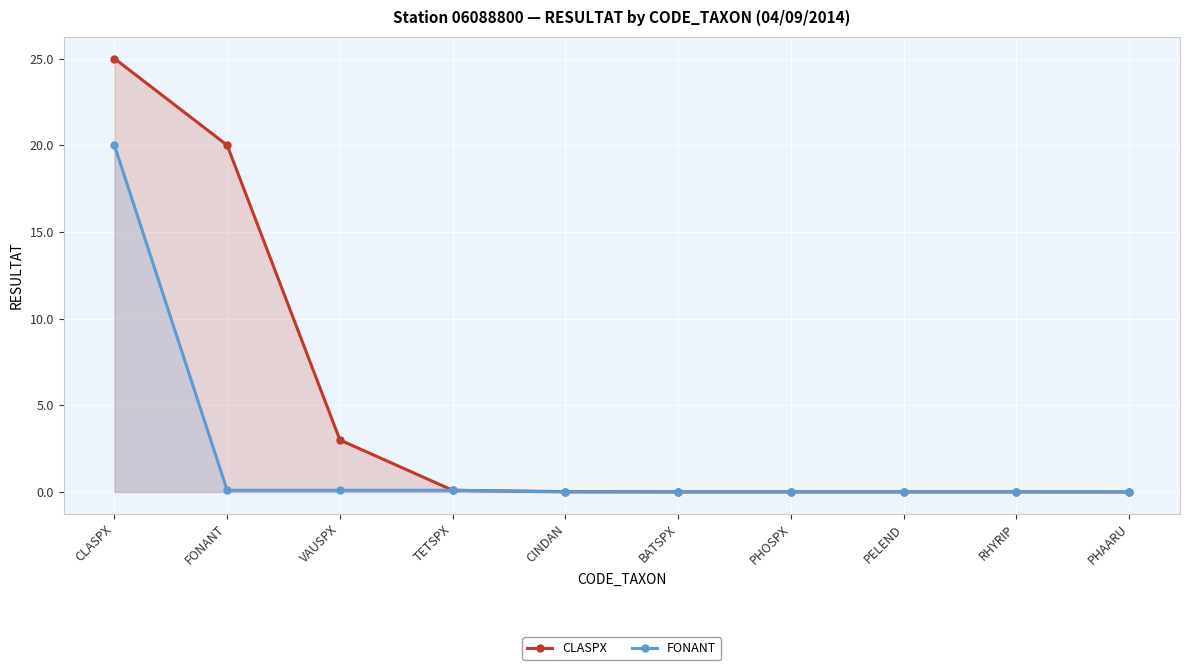

How many distinct data groups are displayed?

2